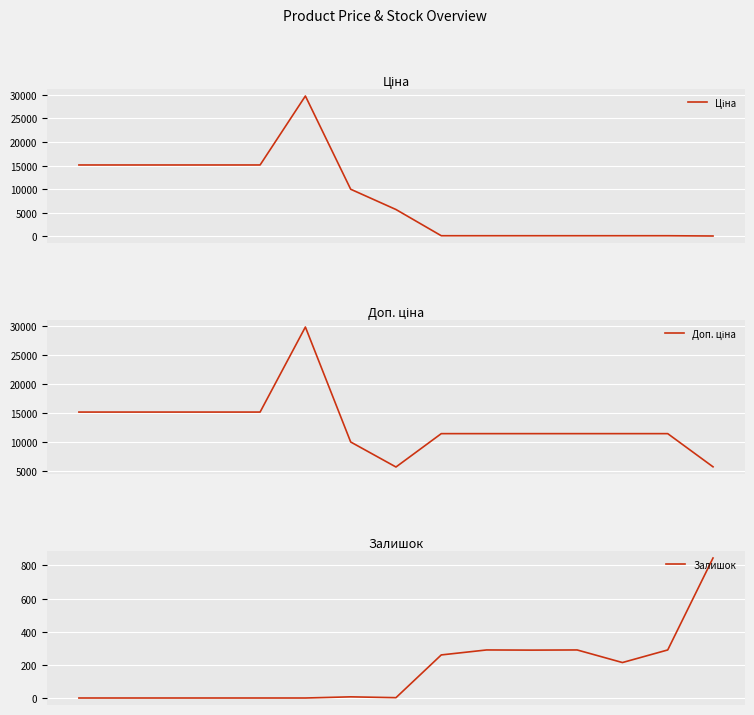

Rank the series at 12 from highest to lowest value.

Доп. ціна, Залишок, Ціна